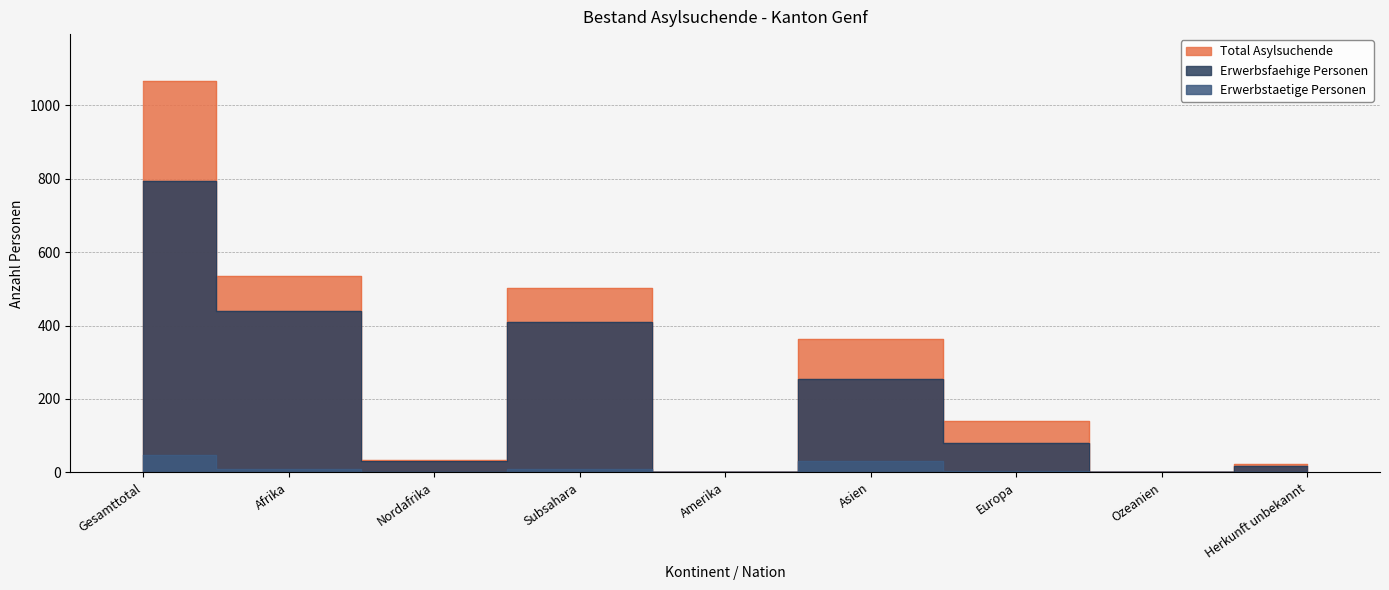

Count the number of categories in the chart.

9